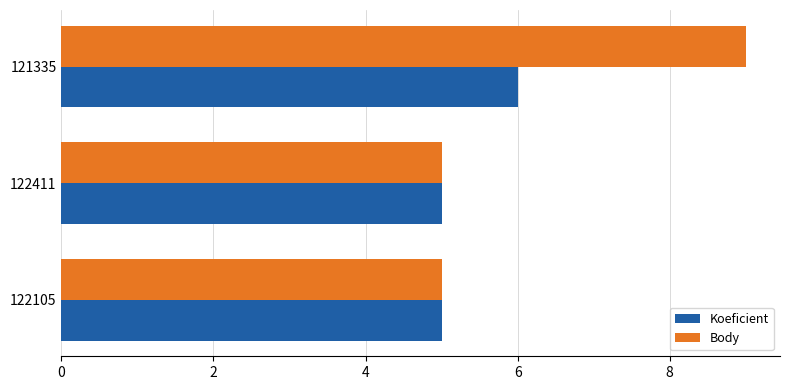

At which category is the sum across all series the highest?

121335